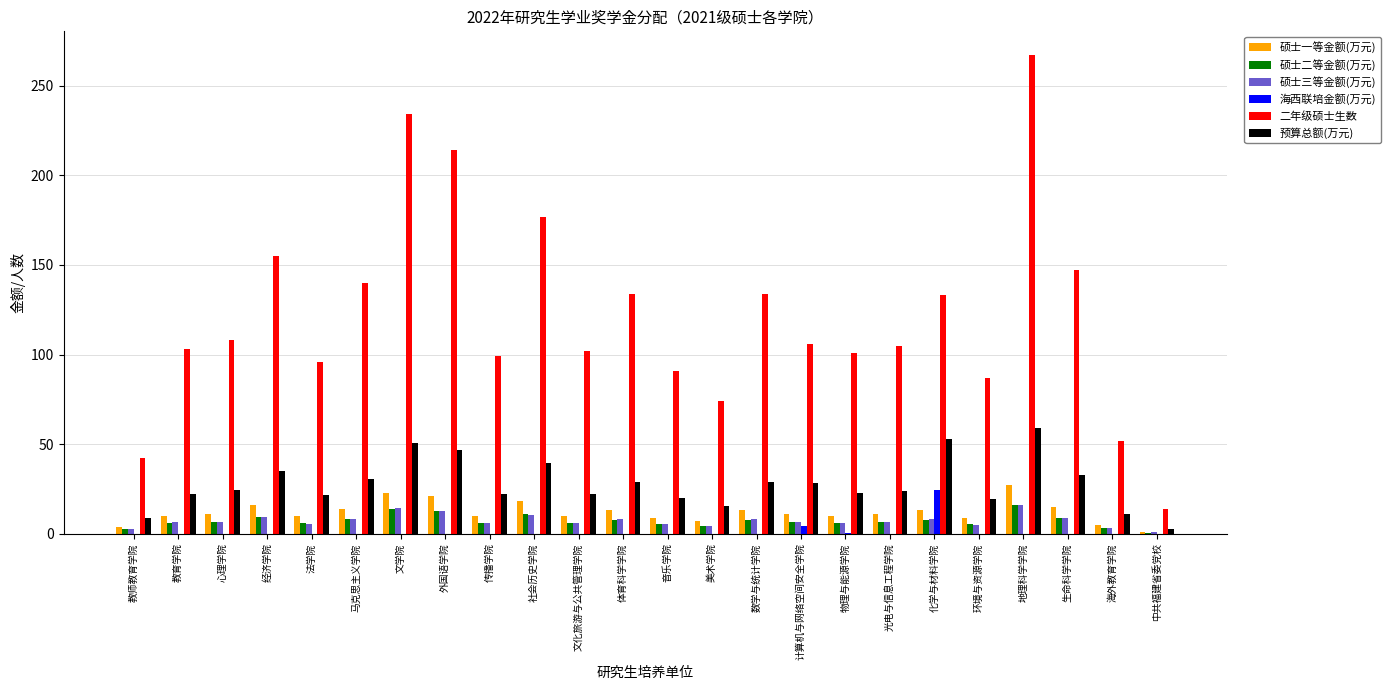

What is the average value of the 二年级硕士生数 series?

121.5